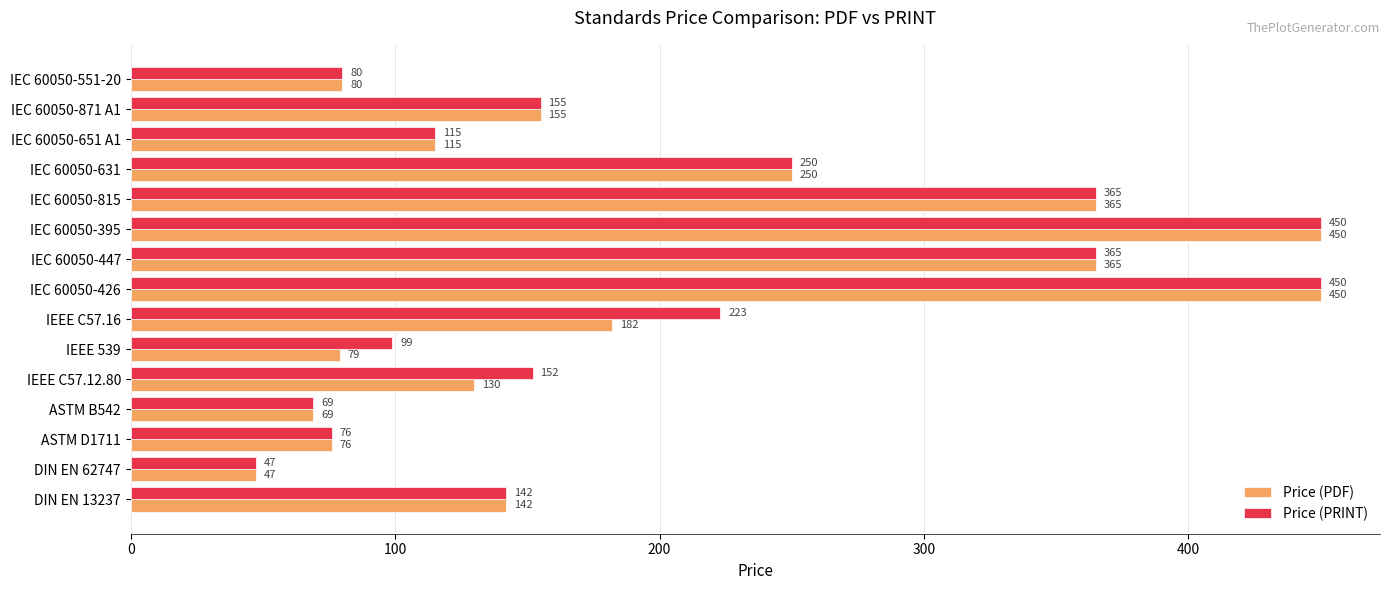

What is the difference between the maximum and second lowest values in the Price (PRINT) series?

381.0